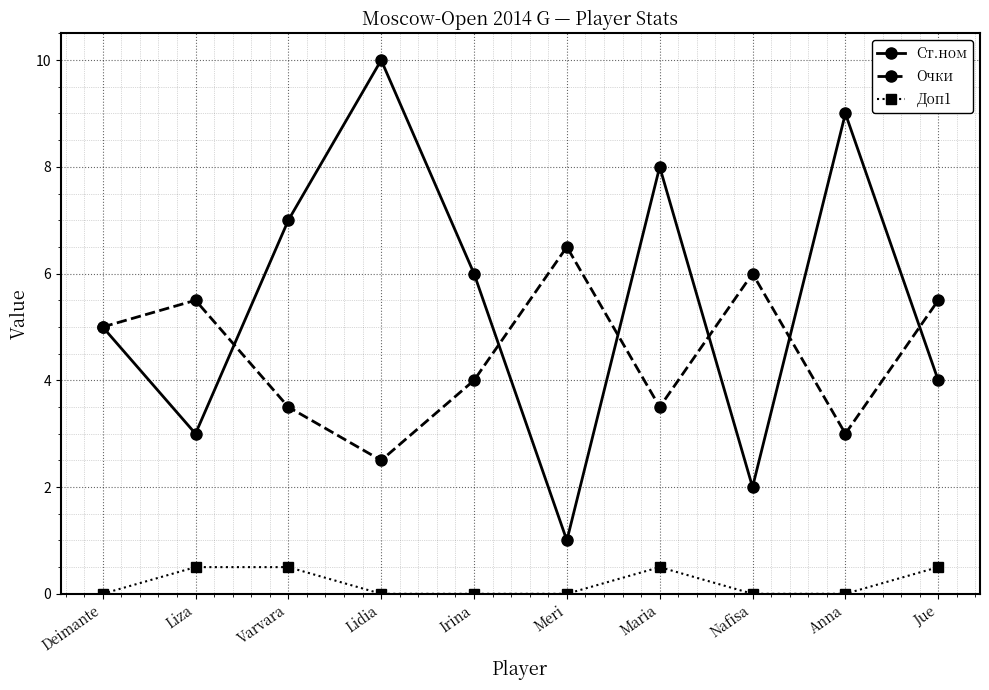

What is the total value across all series at Meri?

7.5